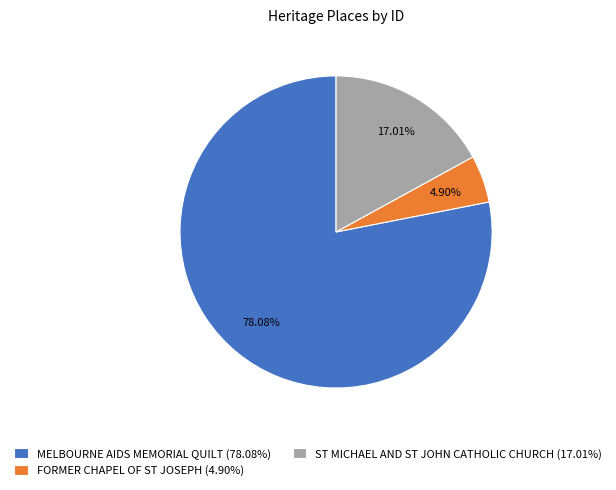

Which slice represents more than half of the pie?

MELBOURNE AIDS MEMORIAL QUILT